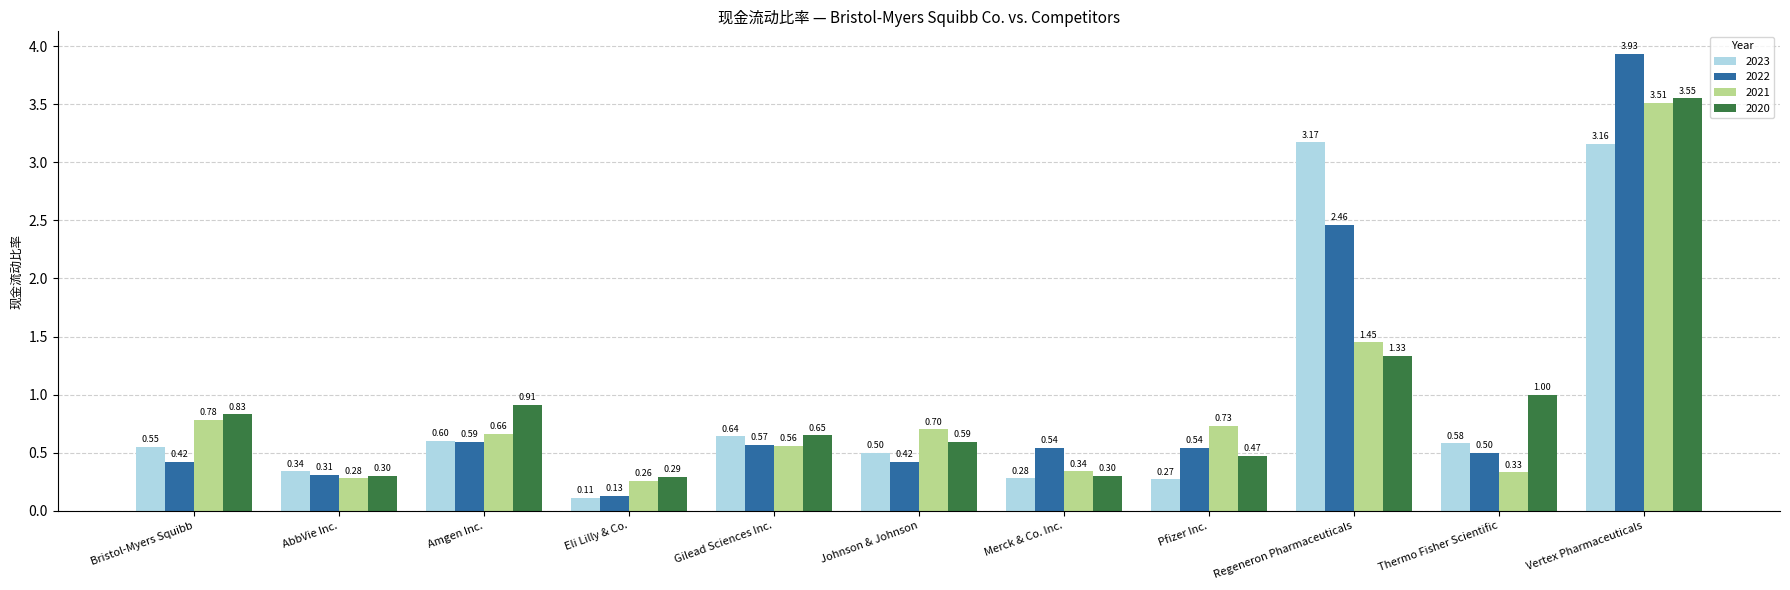

What is the label of the 4th bar from the left?

Eli Lilly & Co.